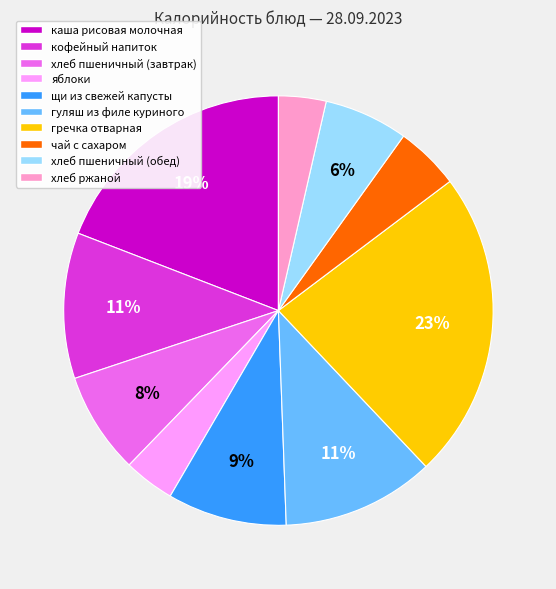

Which category has the biggest portion of the pie?

гречка отварная